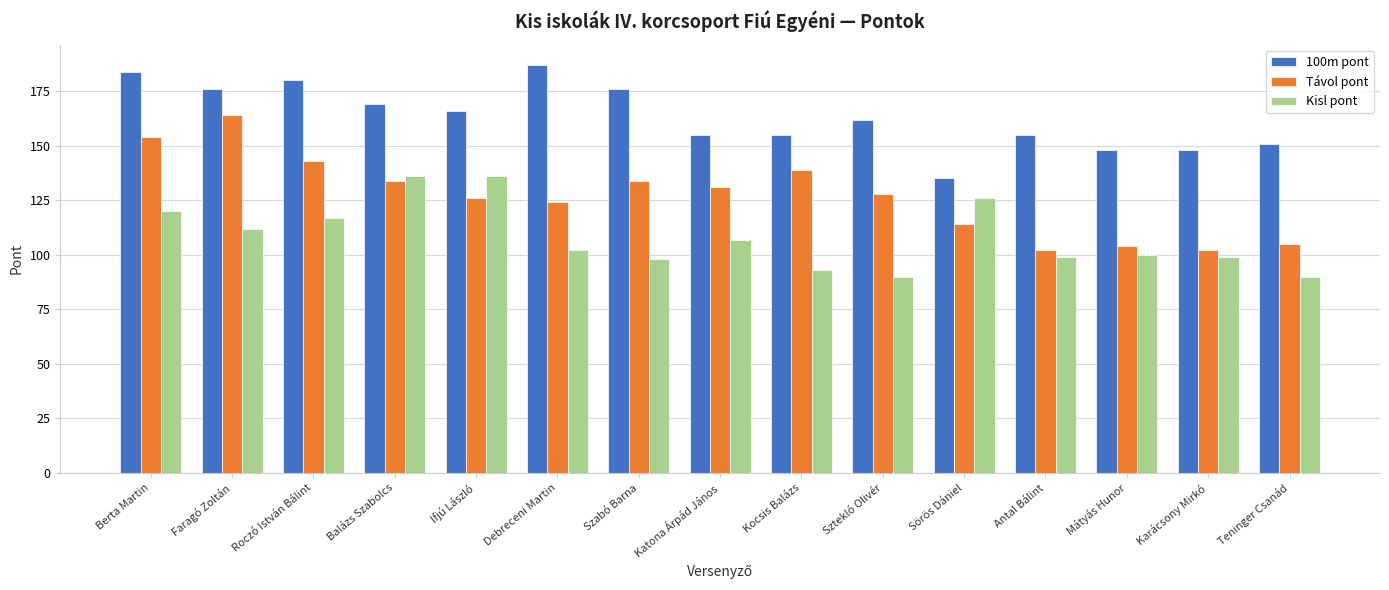

What is the difference between the maximum and minimum values in the Távol pont series?

62